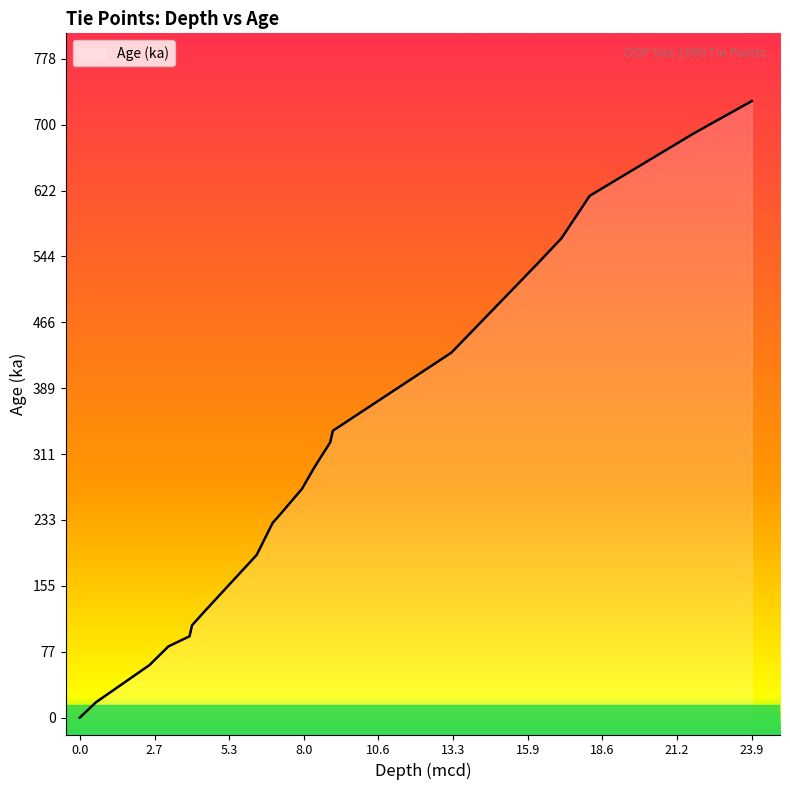

How many lines are shown in the chart?

1